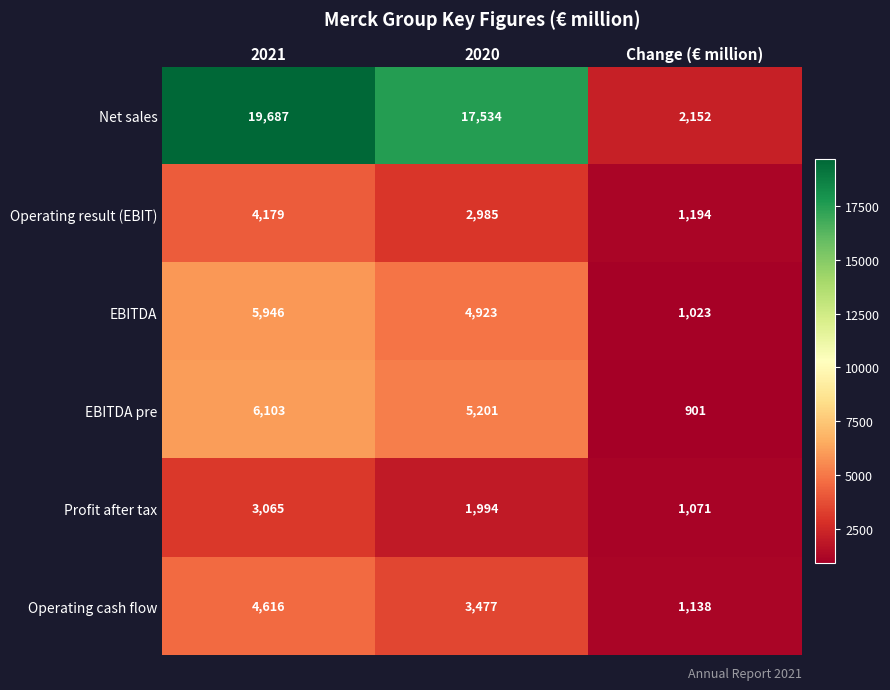

Which label corresponds to the largest value in the chart?

2021